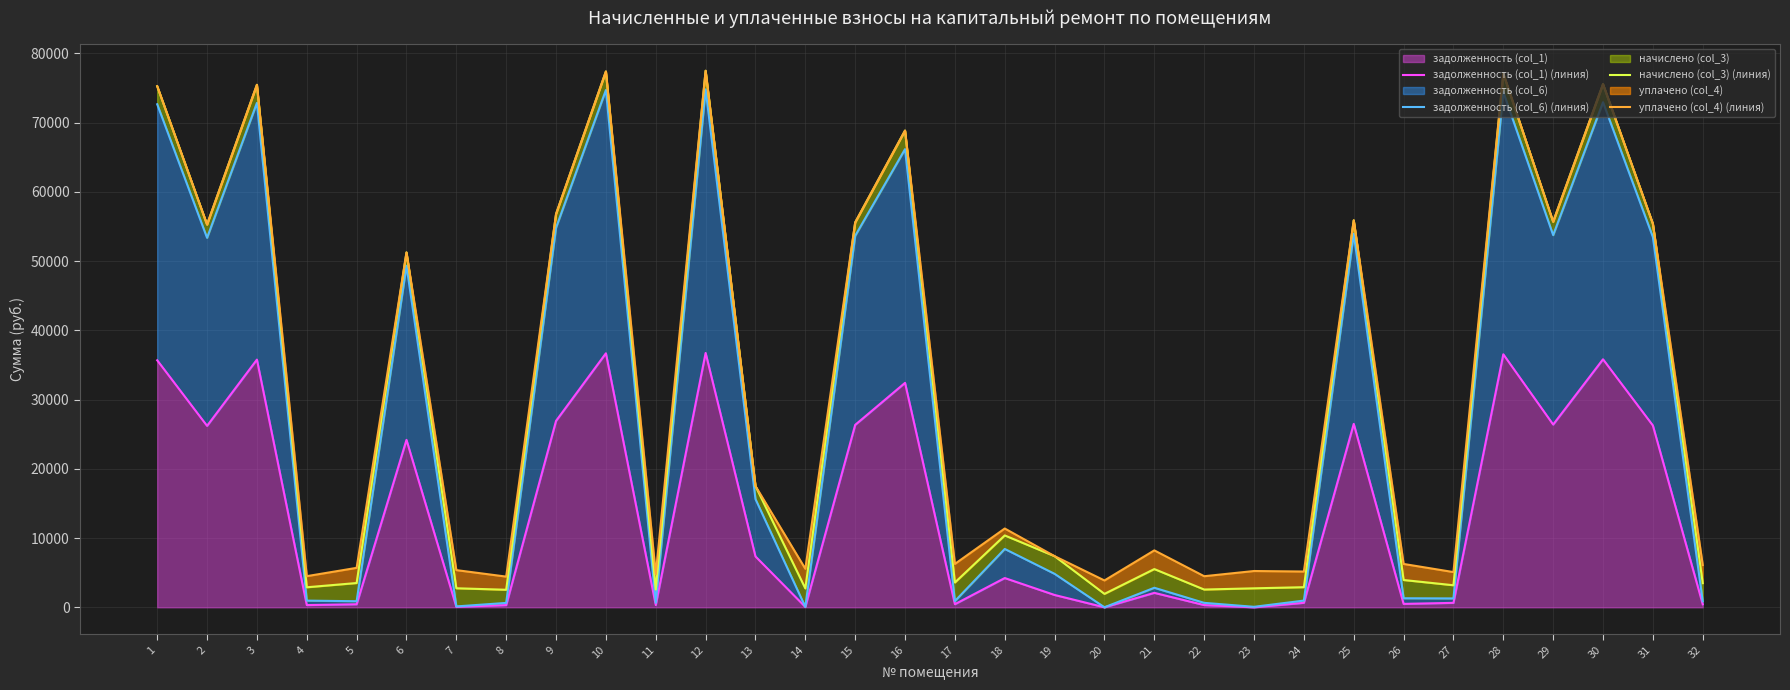

What is the value of the задолженность (col_1) (линия) point at the 3rd from the left?

35768.3